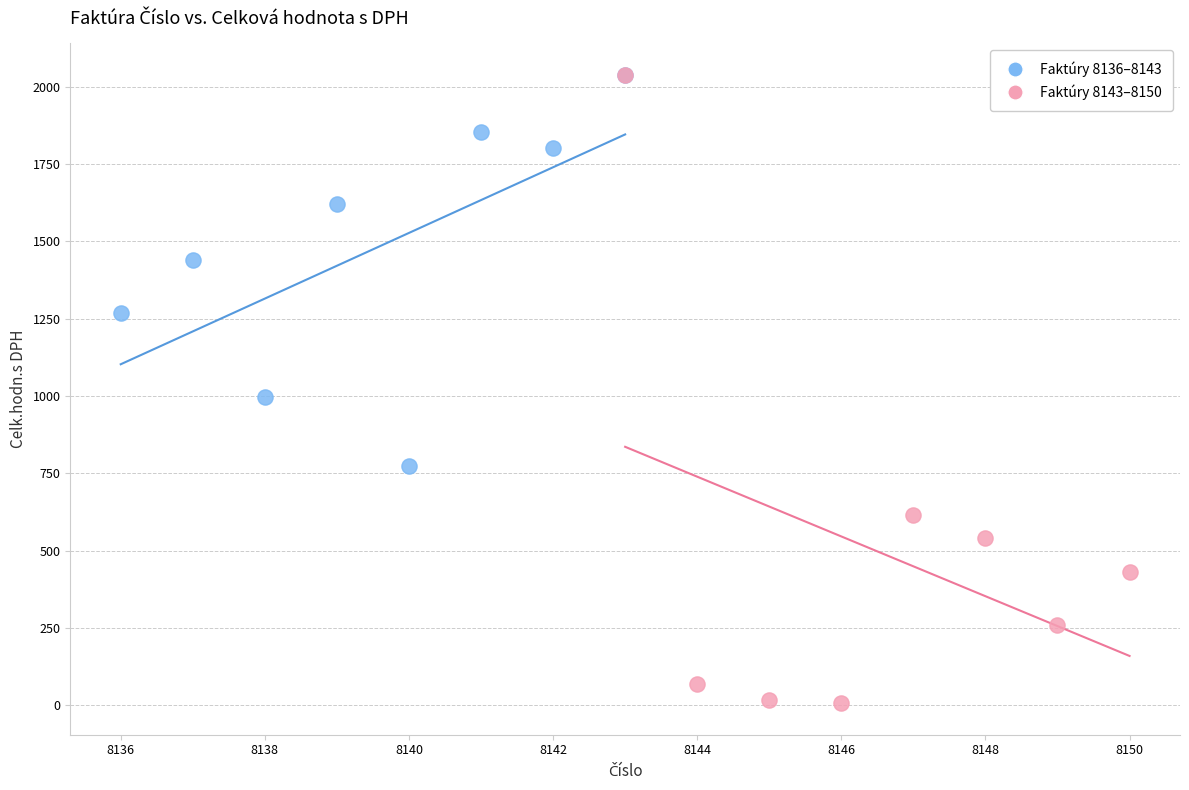

Which series has the widest spread of Y values?

Faktúry 8143–8150